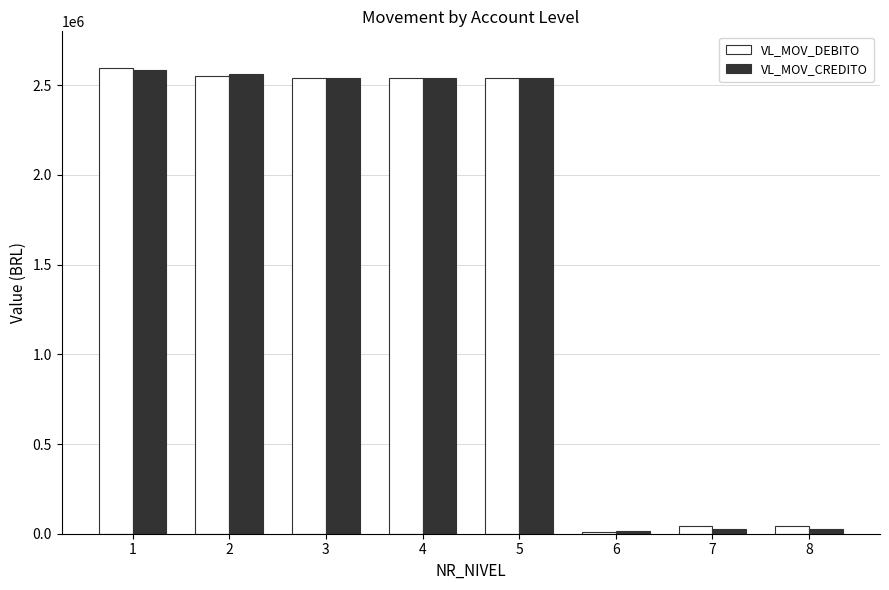

What is the sum of all VL_MOV_DEBITO values?

12873427.8